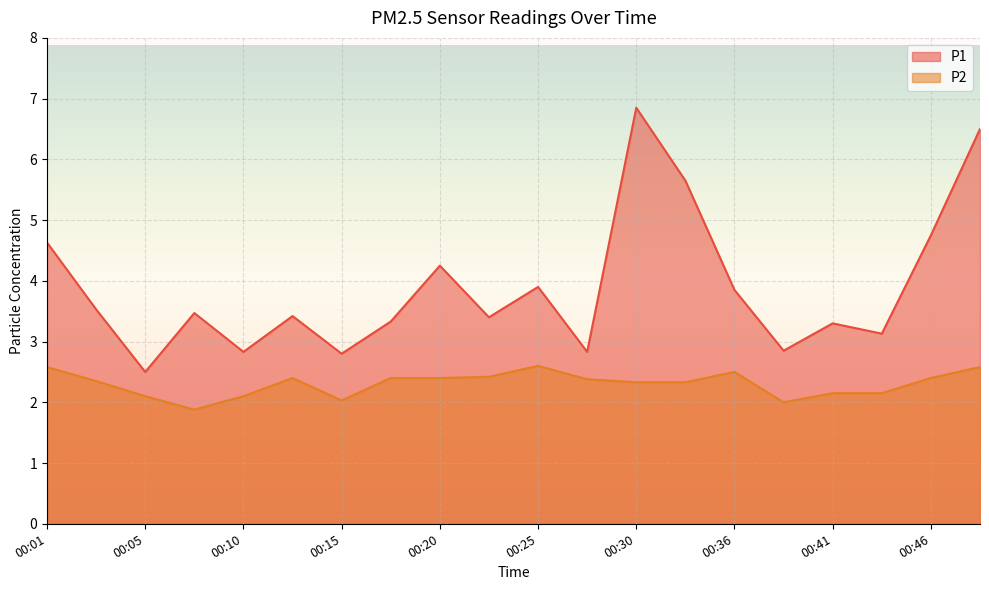

How many values in the P1 series are below 3?

5